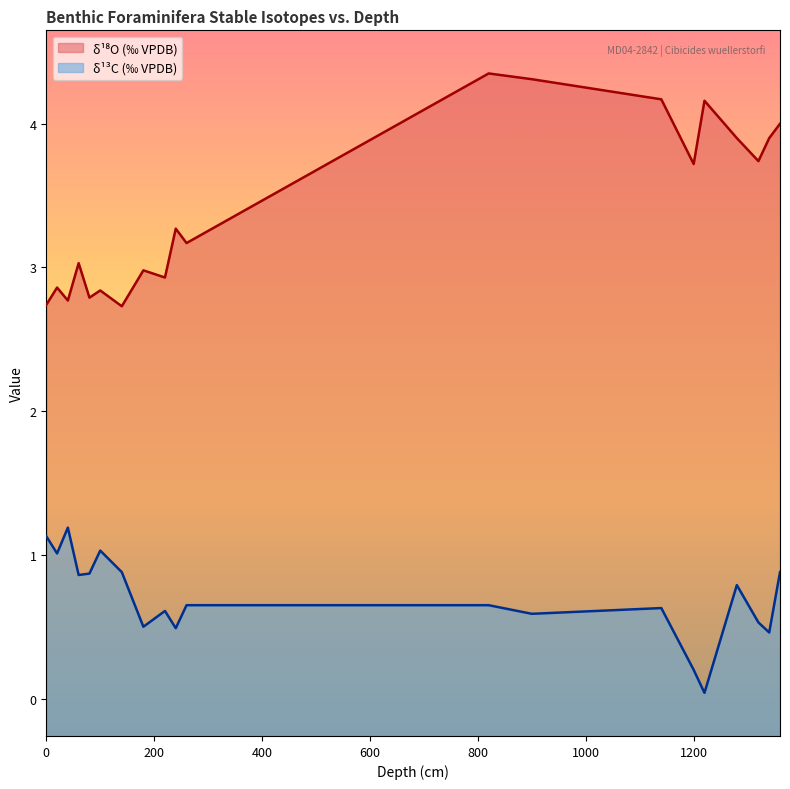

True or false: d13C and d18O intersect in this chart.

False